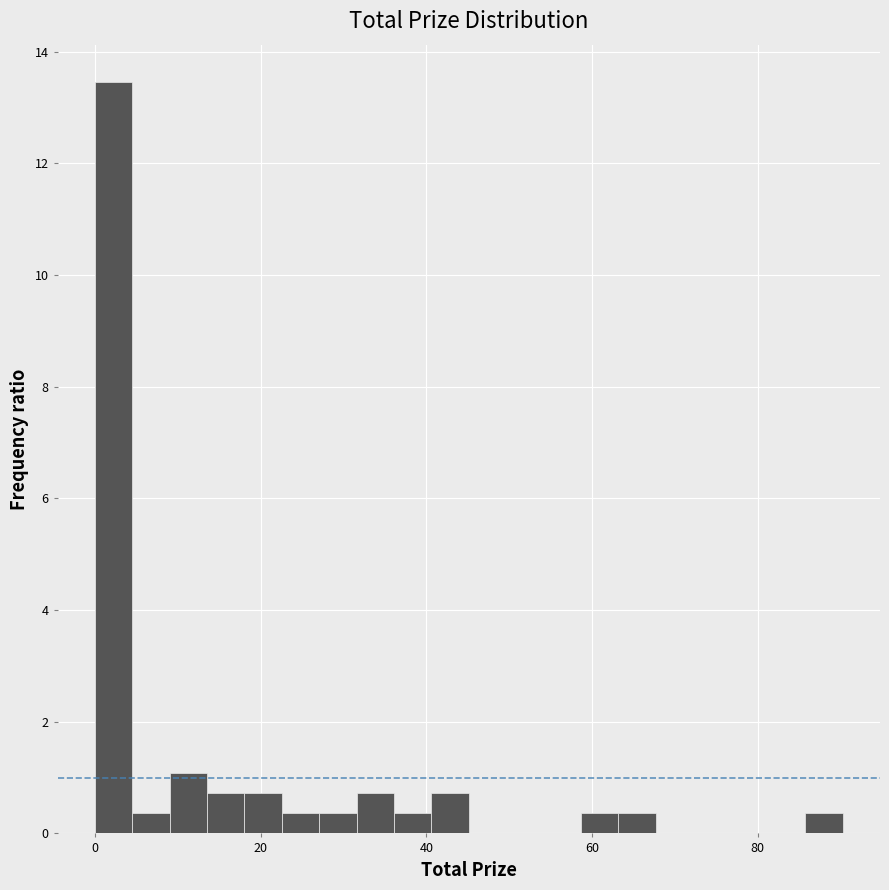

Around what value on the x-axis is the tallest bar? Give the approximate position of its centre, as read against the axis.

2